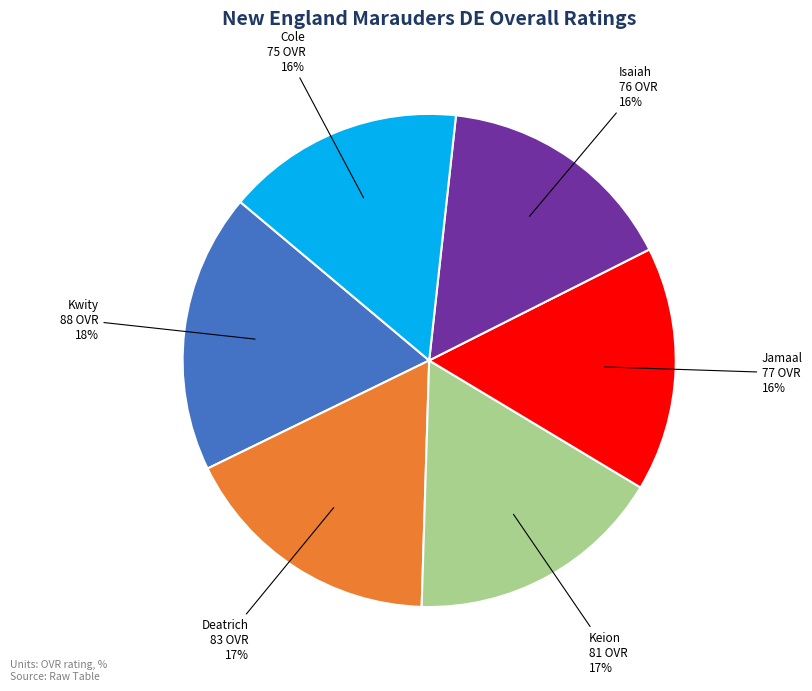

Is the sum of Deatrich and Keion greater than half?

No